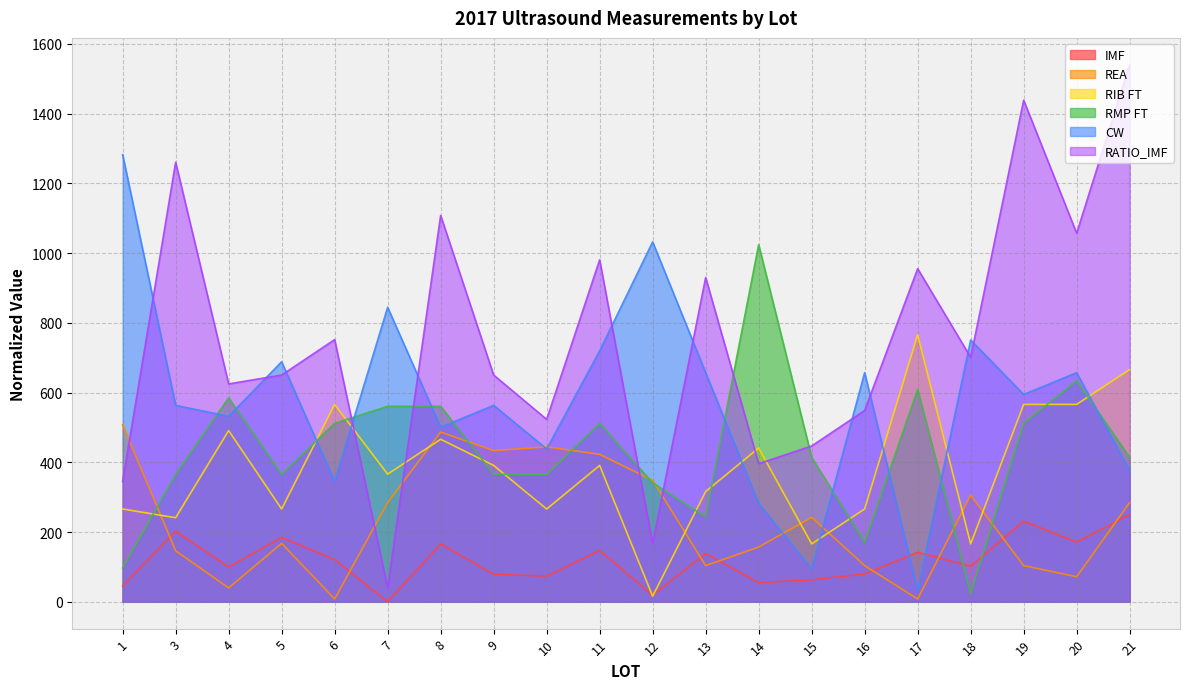

Rank the categories by IMF value from highest to lowest.

21, 19, 3, 5, 20, 8, 11, 17, 13, 6, 18, 4, 16, 9, 10, 15, 14, 1, 12, 7